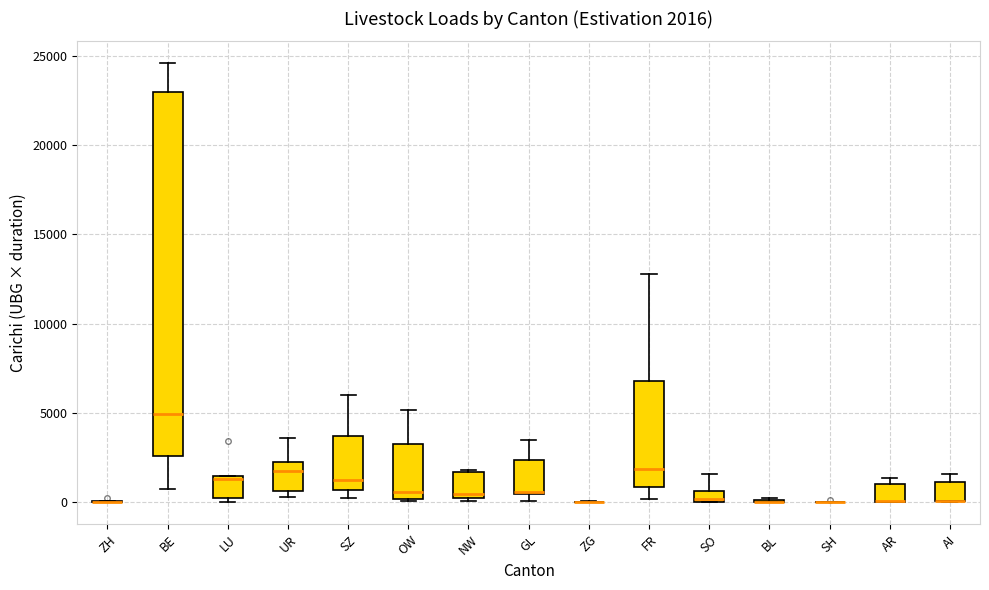

Comparing the boxes themselves (not the whiskers), which one is the tallest?

BE